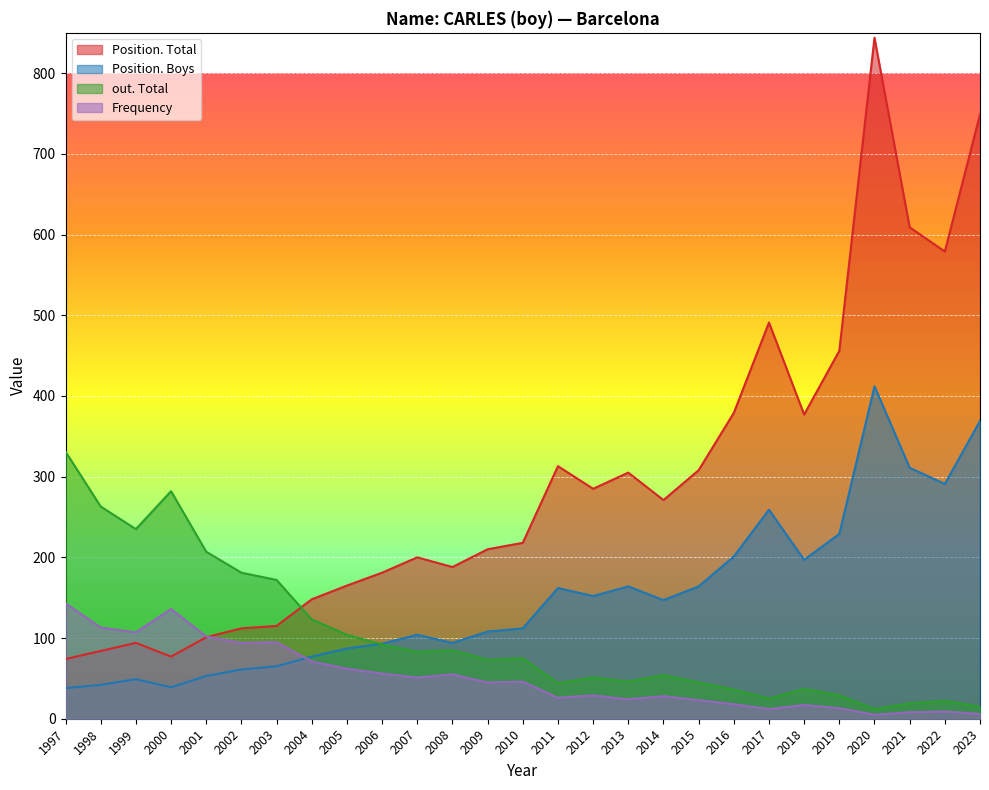

In Position. Total, how many points are lower than both neighbors (excluding endpoints)?

6